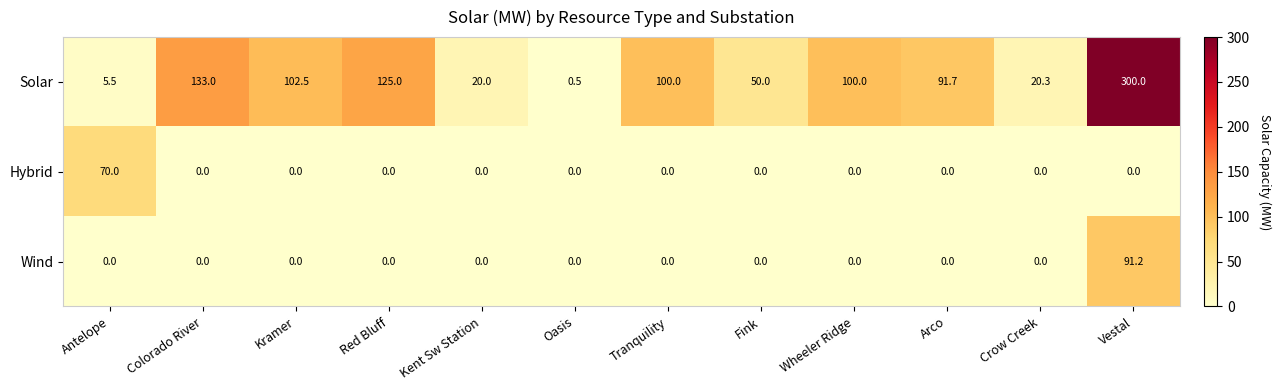

At which category is the sum across all series the highest?

Vestal